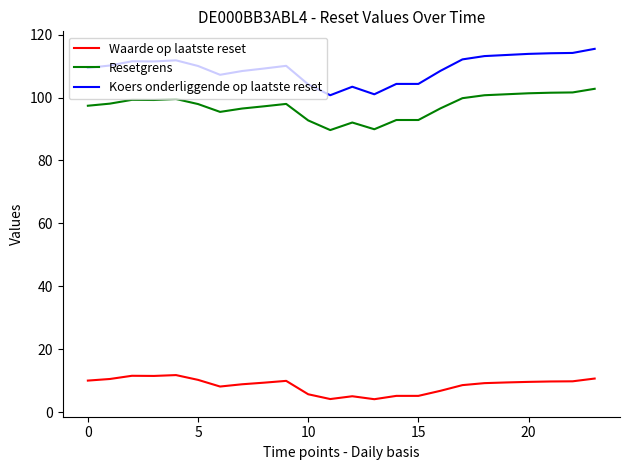

What is the minimum value for Koers onderliggende op laatste reset?

100.8